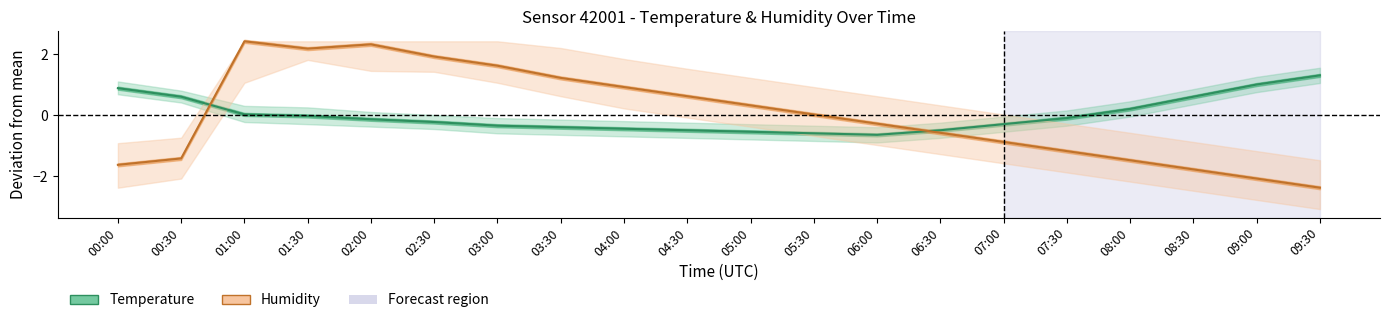

What position from the left is 02:00?

5